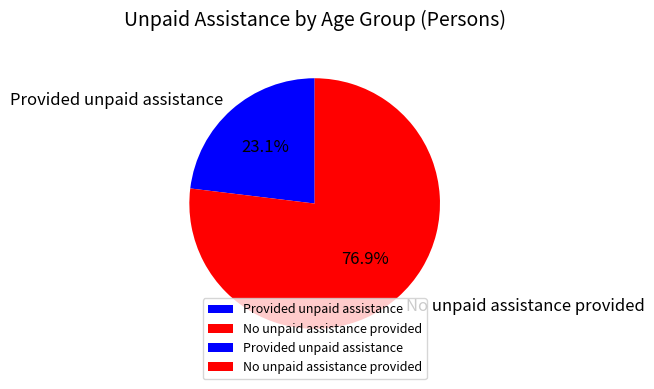

Combined, do No unpaid assistance provided and Provided unpaid assistance account for over 50%?

Yes